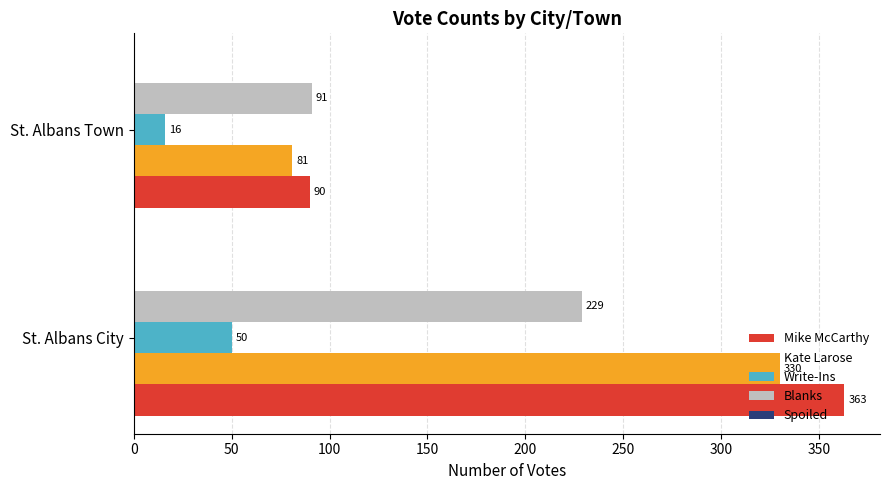

What is the difference between the highest and lowest values at St. Albans City?

313